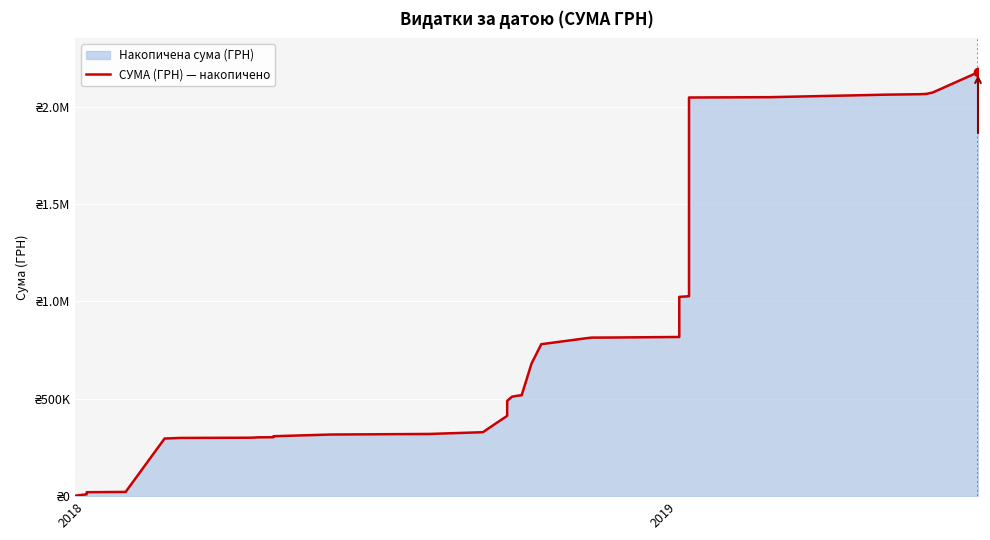

What is the smallest value displayed?

2010.0